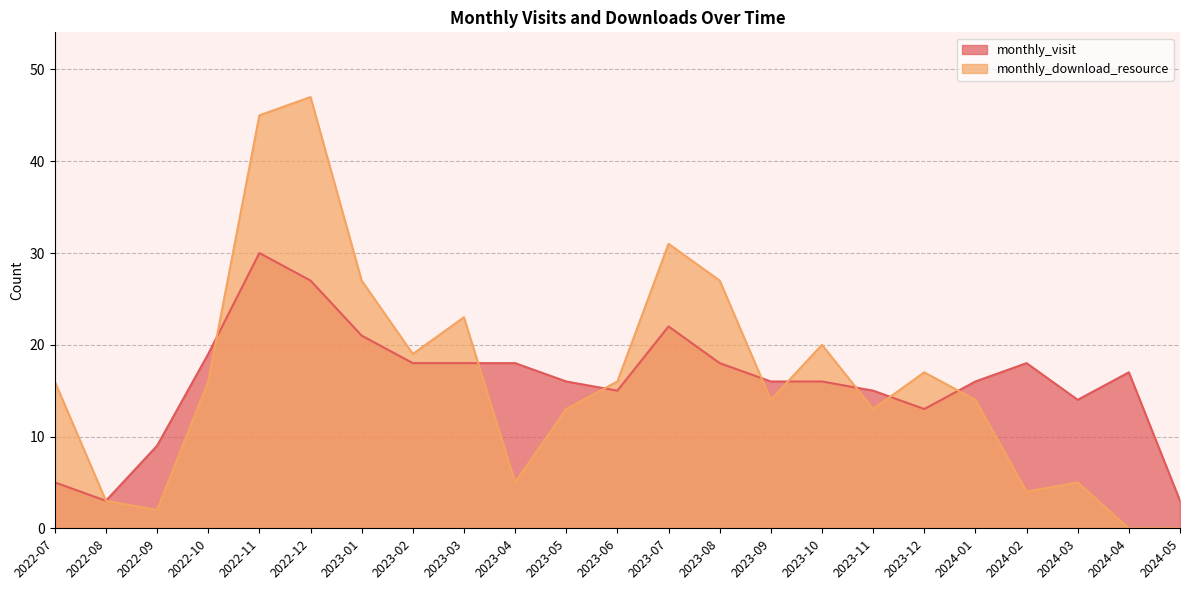

How many categories are shown in the chart?

23